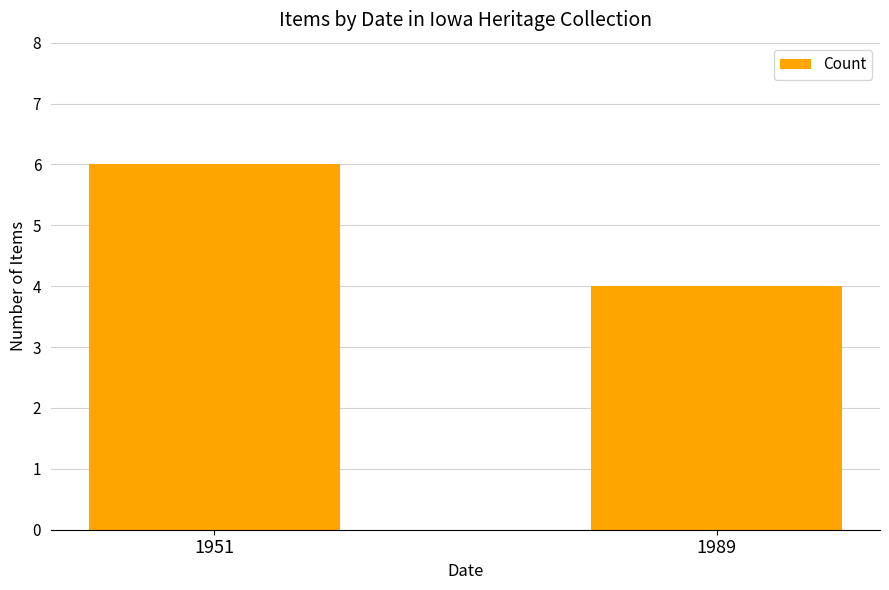

Between 1951 and 1989, which is larger?

1951